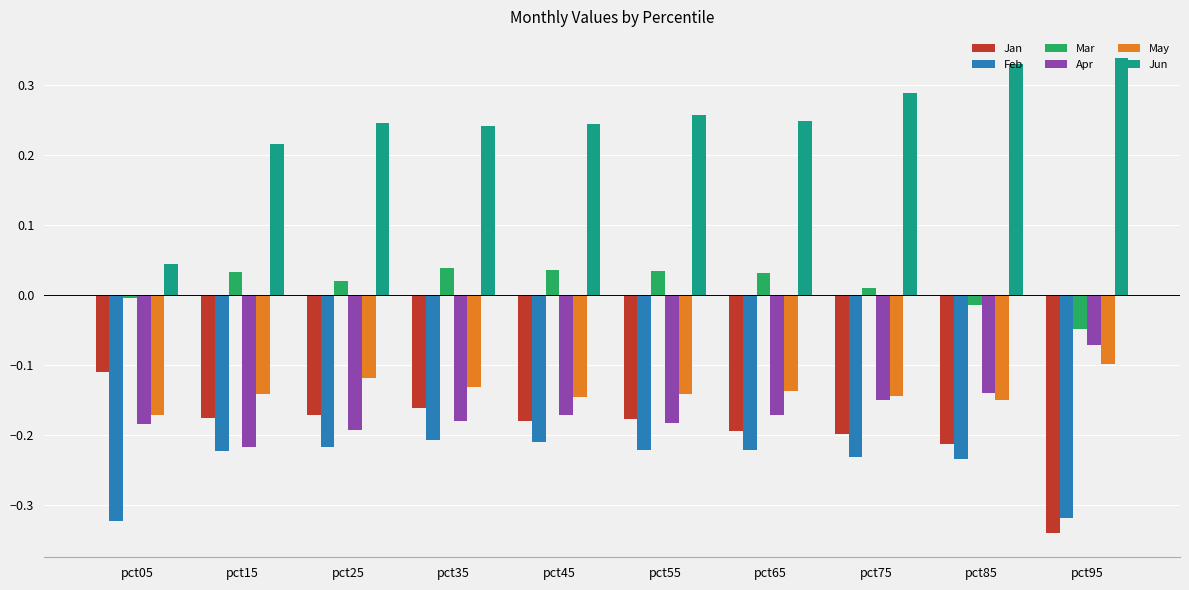

At which category does the chart reach its minimum across all series?

pct95